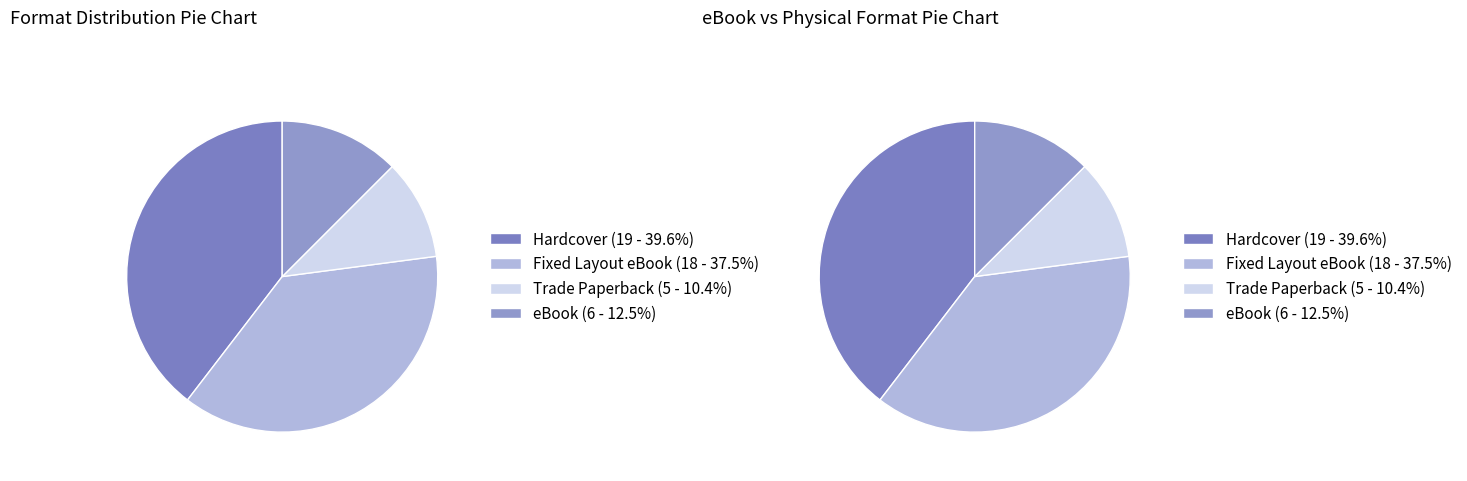

What is the change in value from Trade Paperback to eBook?

+1